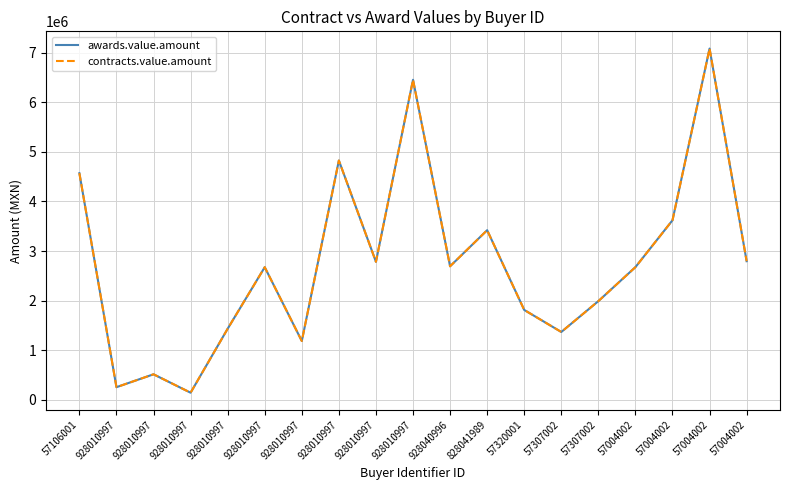

Where does the awards.value.amount series first go above 2675905?

57106001